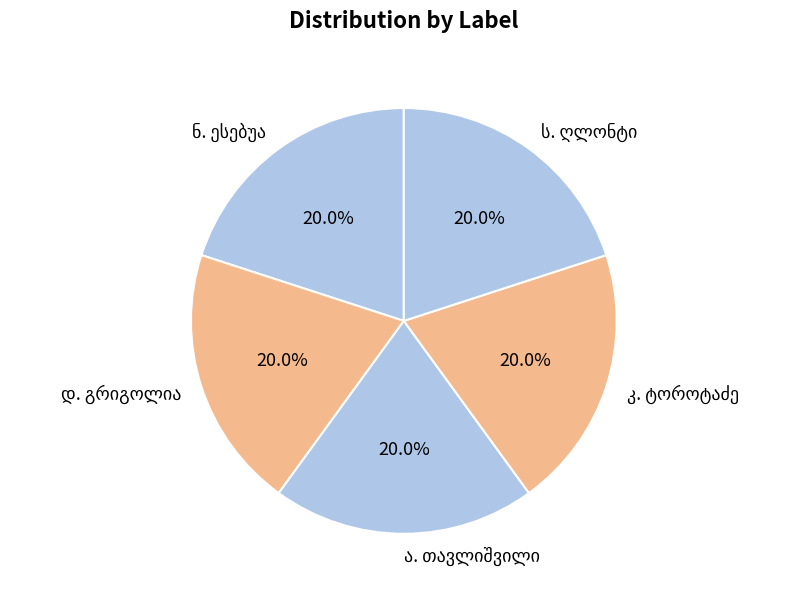

Is there a majority slice in this chart?

No